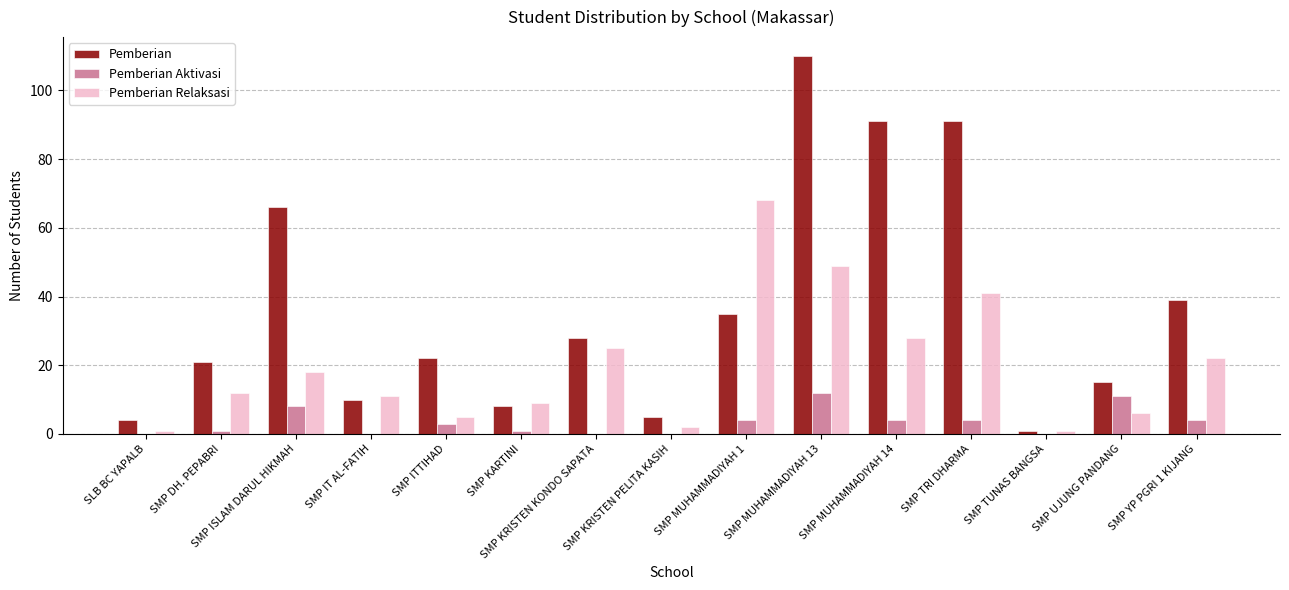

What is the highest value of the Pemberian series?

110